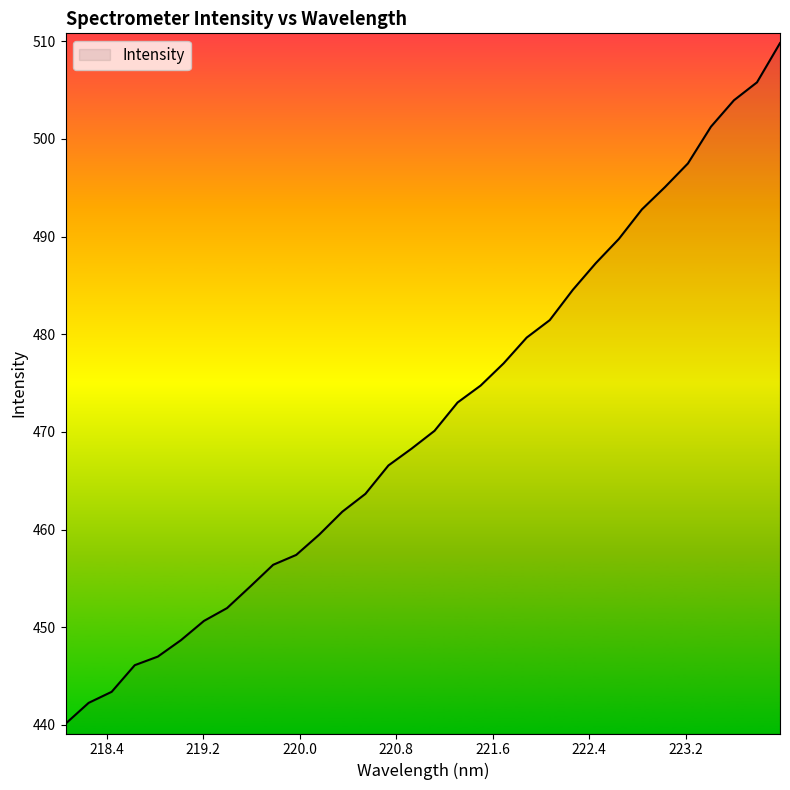

What is the difference between the second highest and minimum values?

65.7